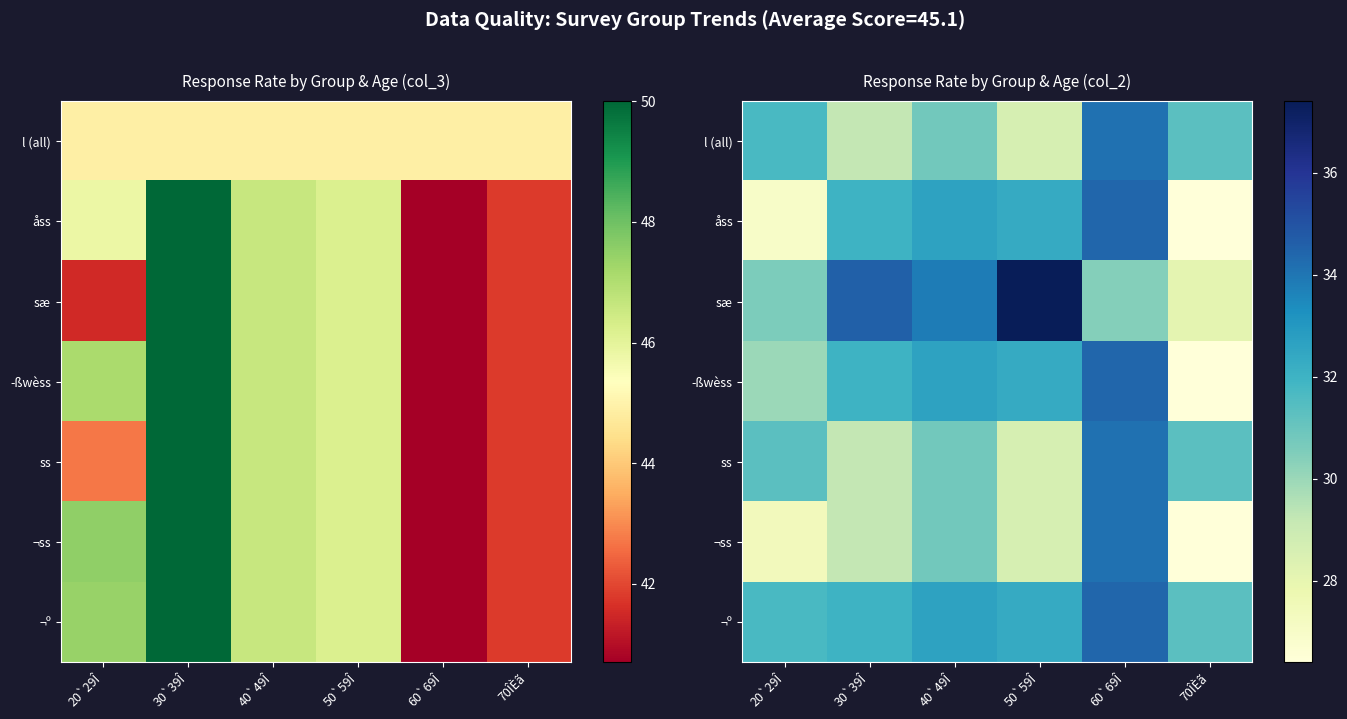

What is the difference between the maximum and minimum values in the ¬º series?

3.1